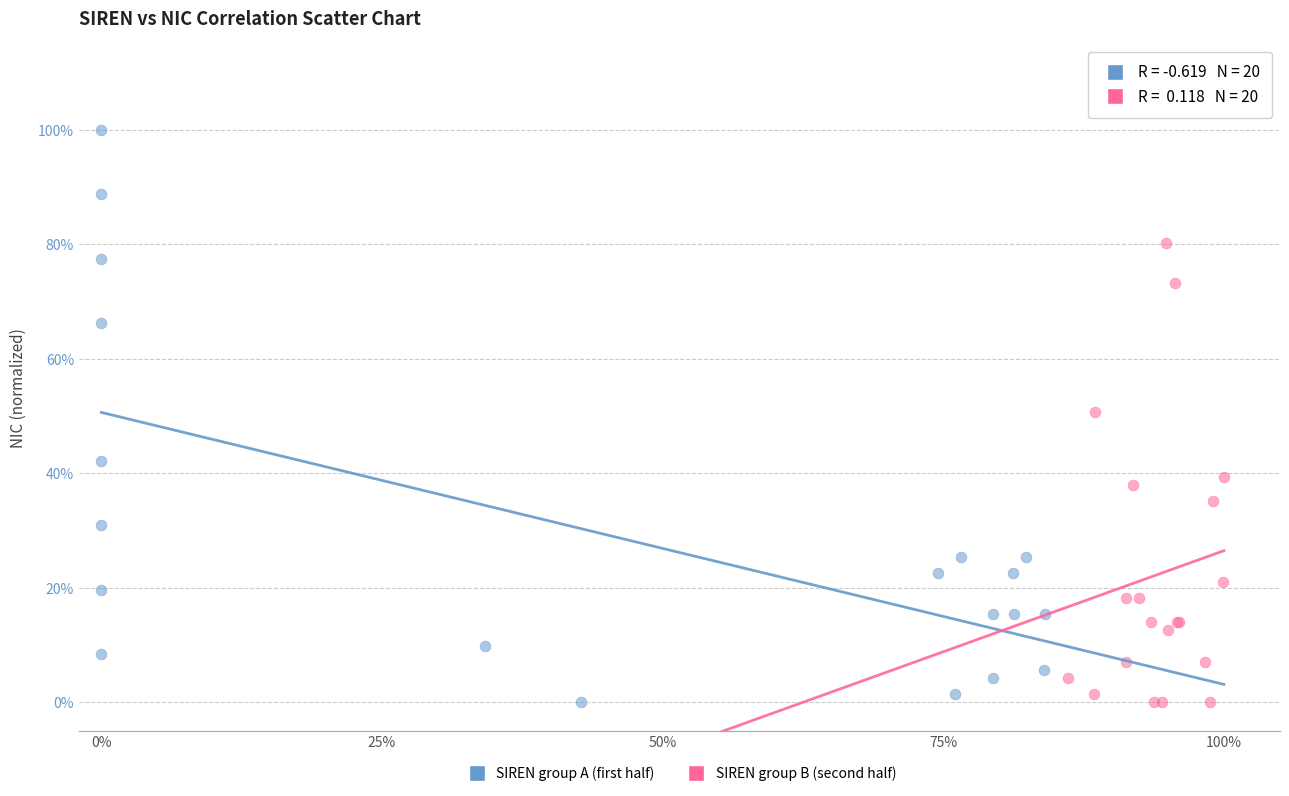

Which series has the widest spread of Y values?

SIREN group A (first half)